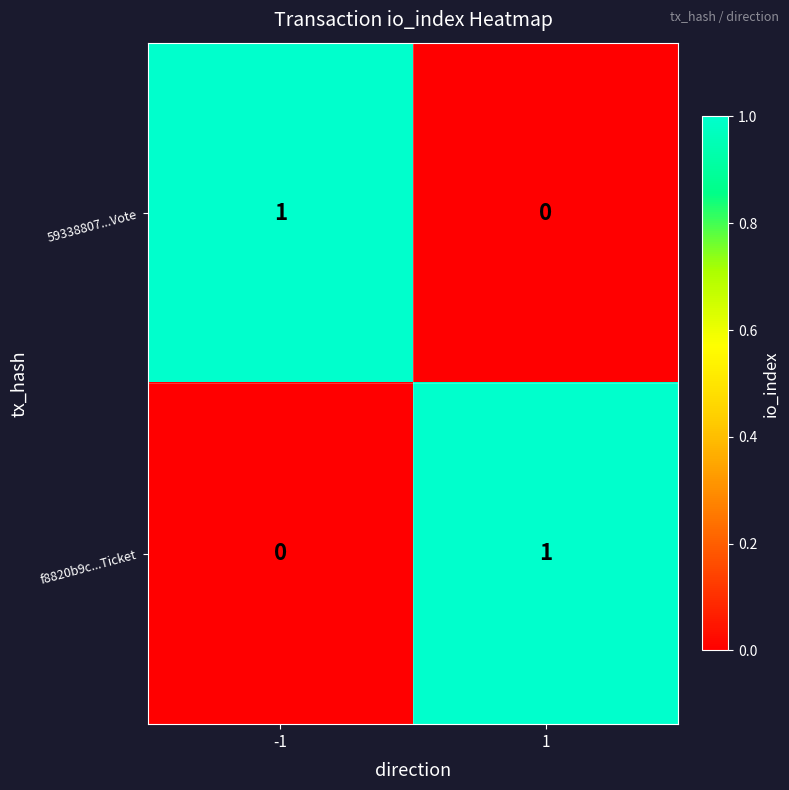

At 1, list the series in order from smallest to largest.

59338807...Vote, f8820b9c...Ticket